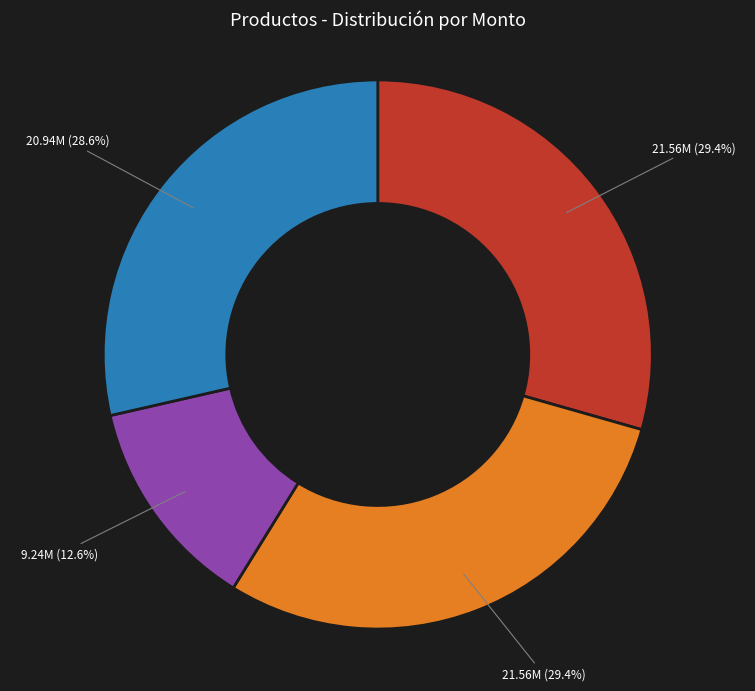

Does any single category account for the majority?

No